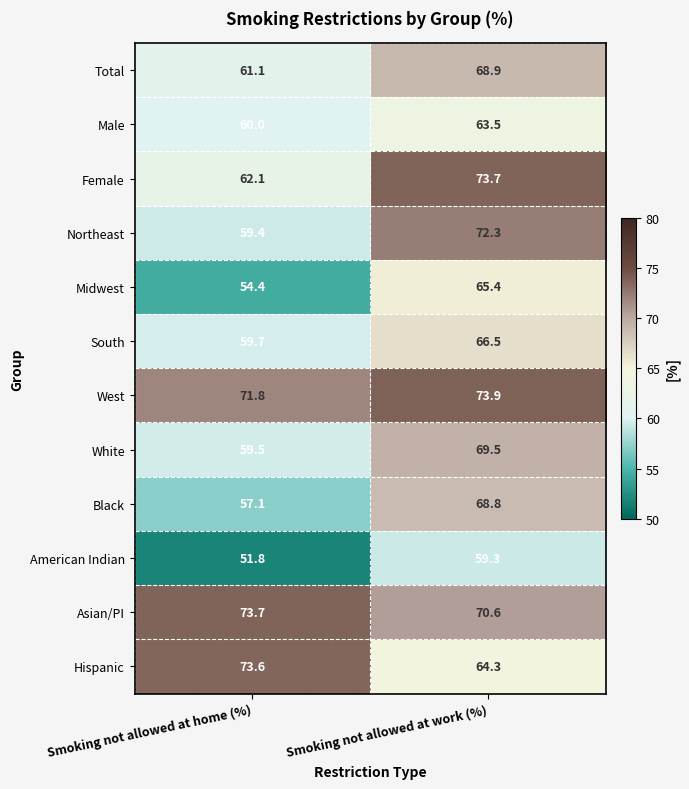

At which label does Black first exceed 68?

Smoking not allowed at work (%)